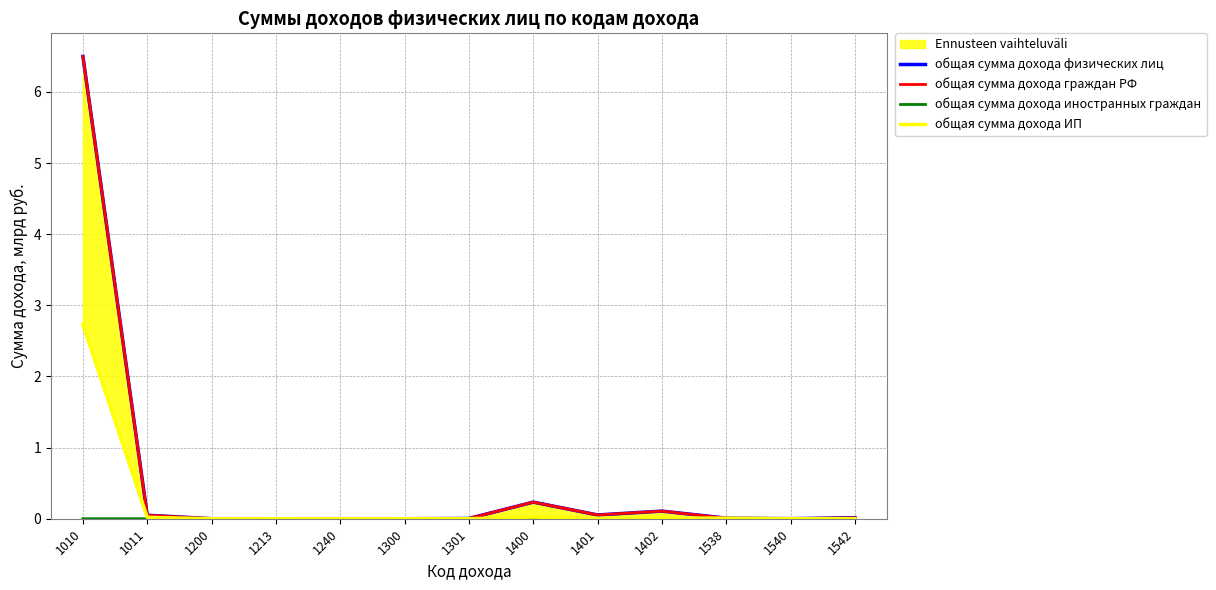

How many interior local valleys does the общая сумма дохода иностранных граждан series have?

1